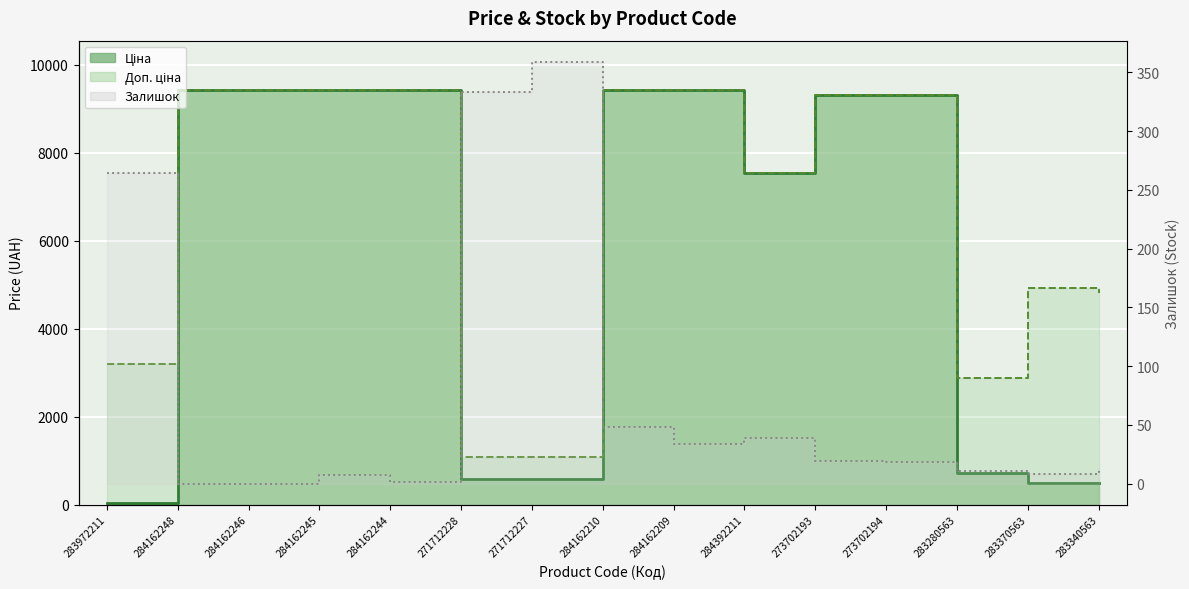

Reading right to left, extract all data points from this chart.

Ціна: 482.1	491.7	719.6	9321.4	9321.4	7545.9	9416.9	9416.9	586.0	586.0	9416.9	9416.9	9416.9	9416.9	32.0
Доп. ціна: 4821.4	4917.4	2878.5	9321.4	9321.4	7545.9	9416.9	9416.9	1074.5	1074.5	9416.9	9416.9	9416.9	9416.9	3205.0
Залишок: 13.0	8.0	11.0	18.0	19.0	39.0	34.0	48.0	359.0	333.0	1.0	7.0	0.0	0.0	264.0